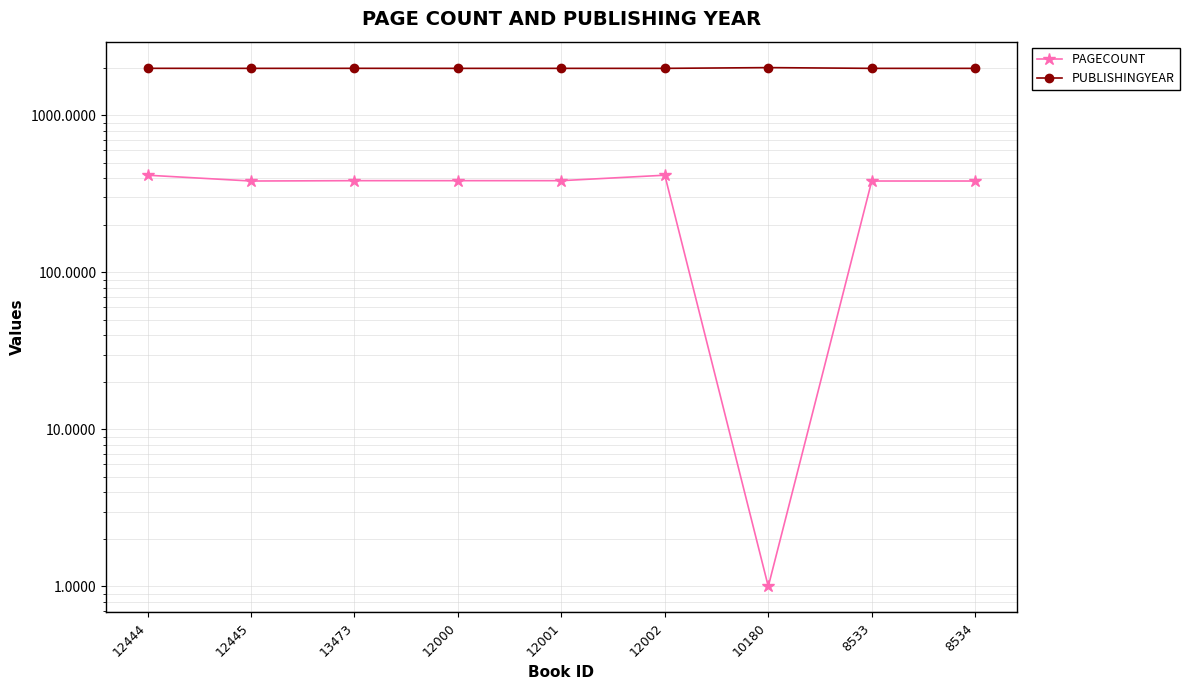

Rank the series by their maximum value, from lowest to highest.

PAGECOUNT, PUBLISHINGYEAR